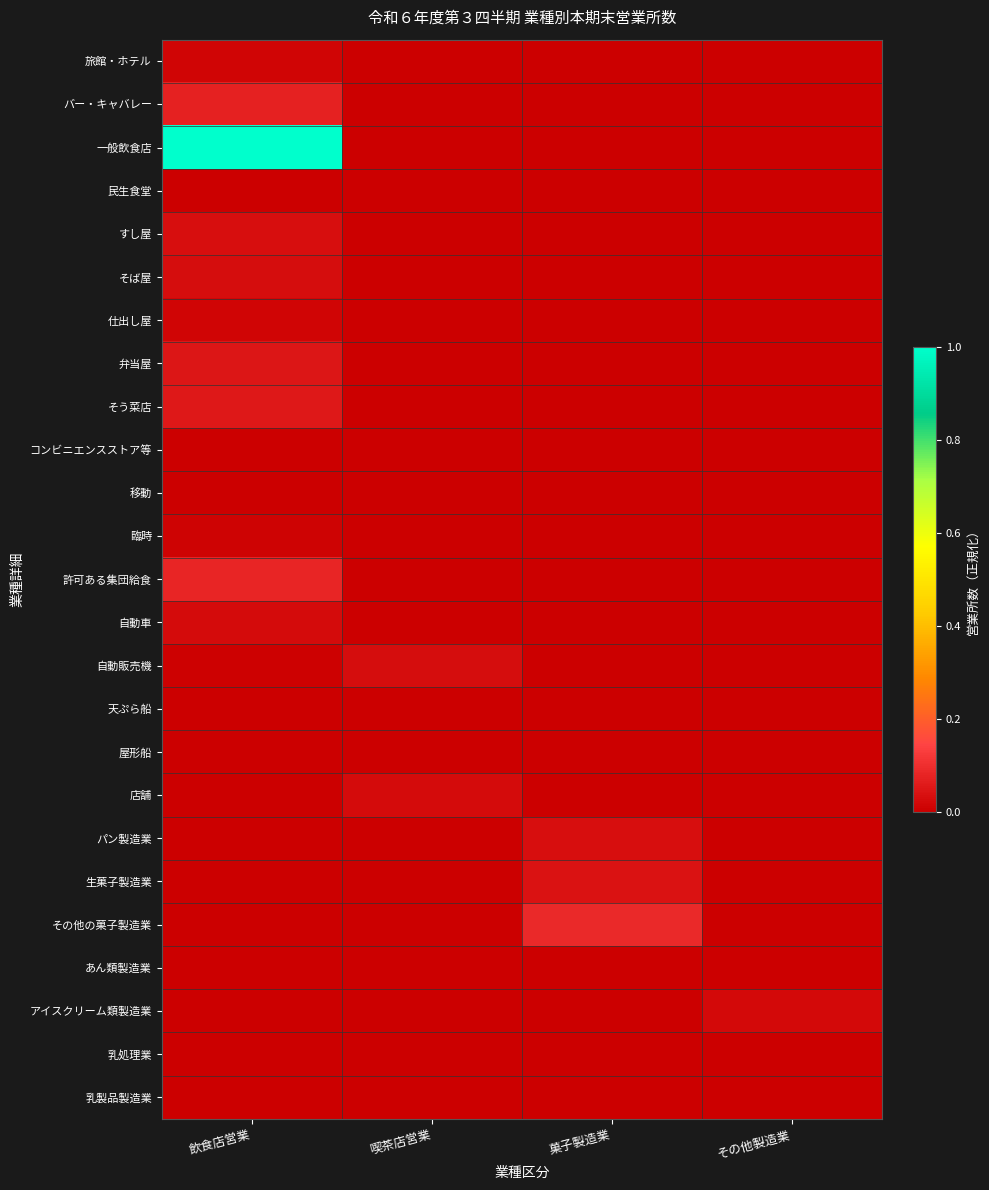

At which category is the sum across all series the highest?

飲食店営業